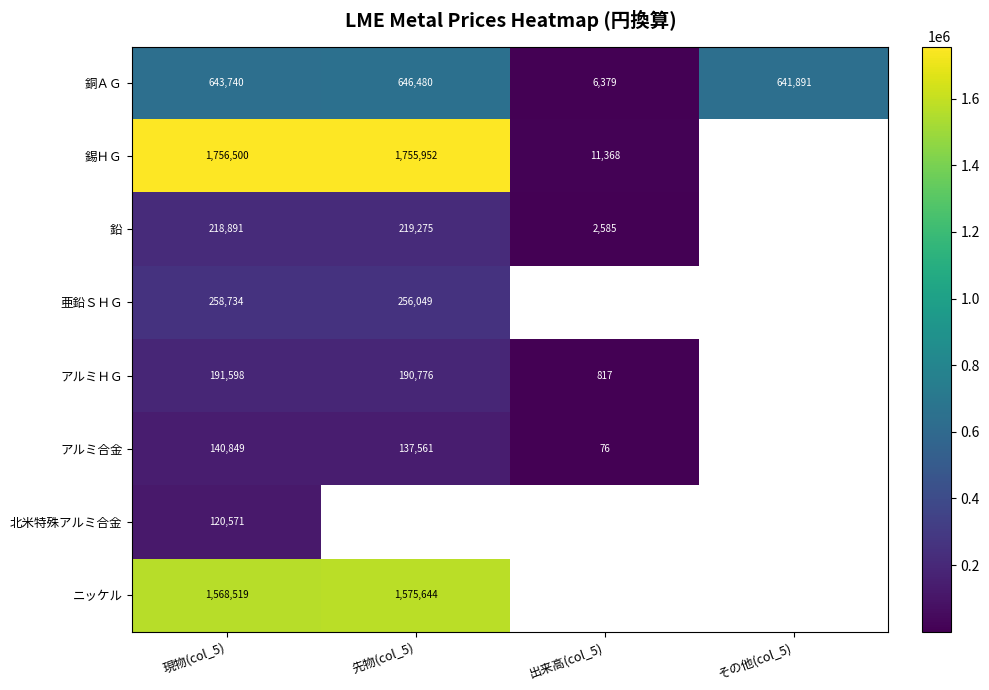

True or false: 亜鉛ＳＨＧ has a value of 458452 at 先物(col_5).

False